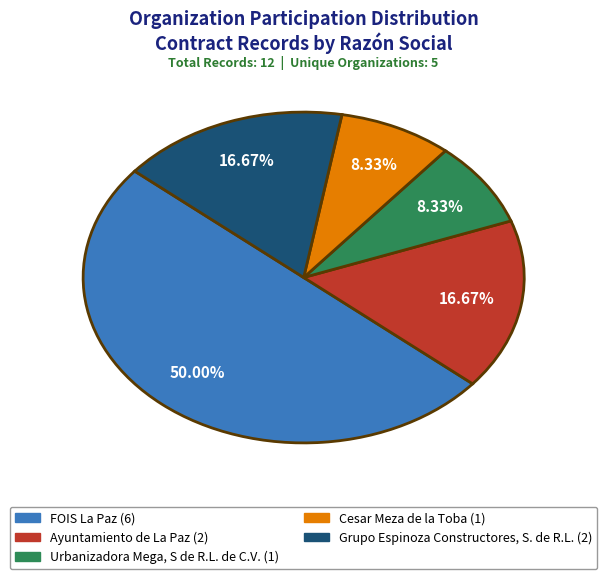

The Cesar Meza de la Toba slice represents 8% of the pie. True or false?

True